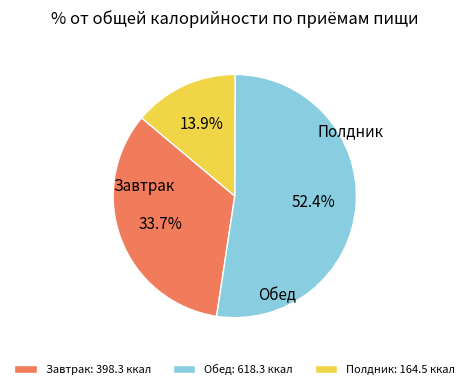

Which slice is the largest?

Обед: 618.3 ккал